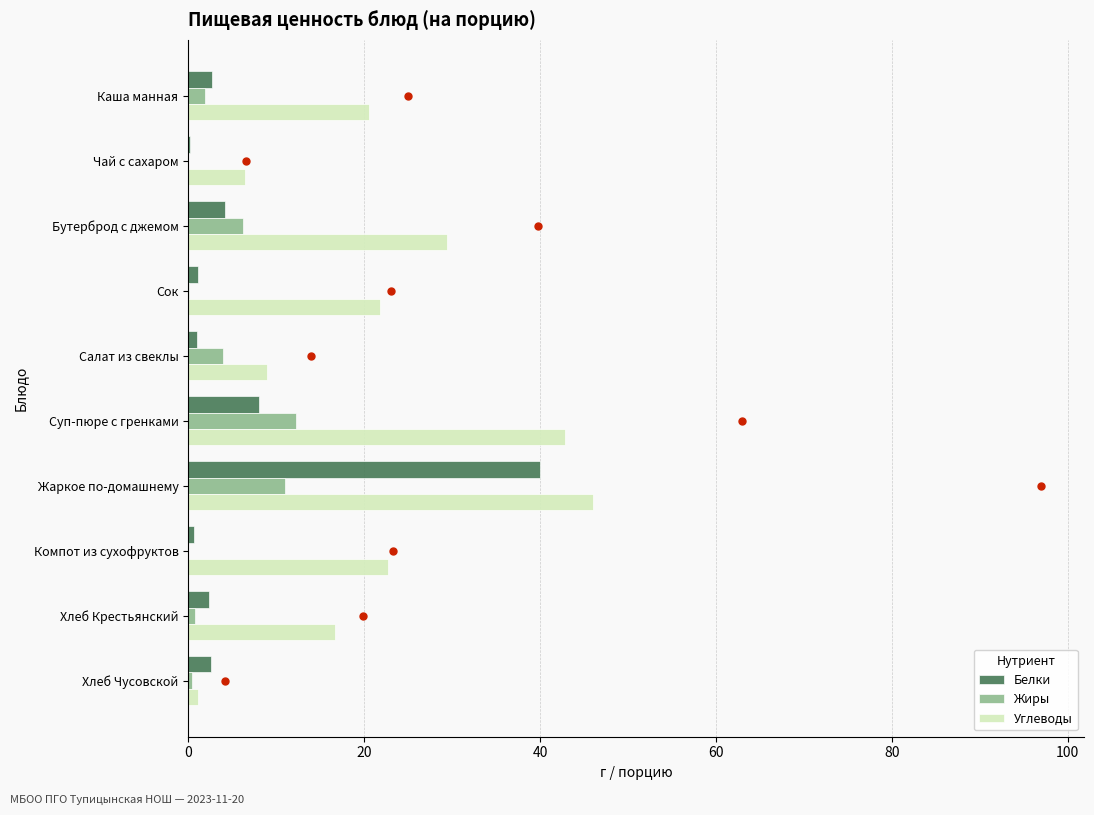

Between Салат из свеклы and Жаркое по-домашнему, which series saw the biggest shift?

Белки